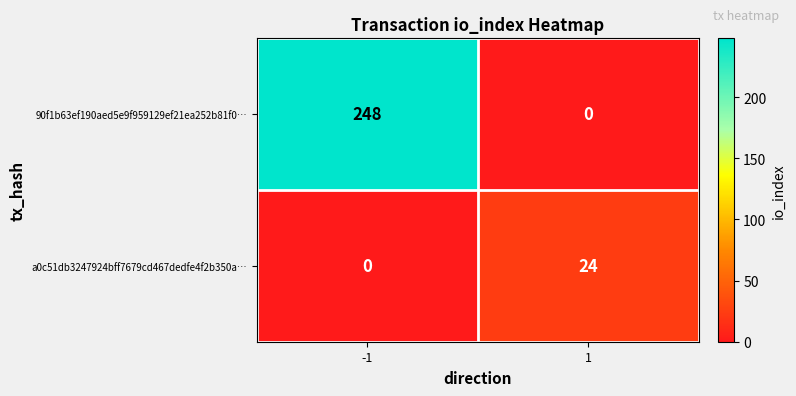

How many data points does each series have?

2